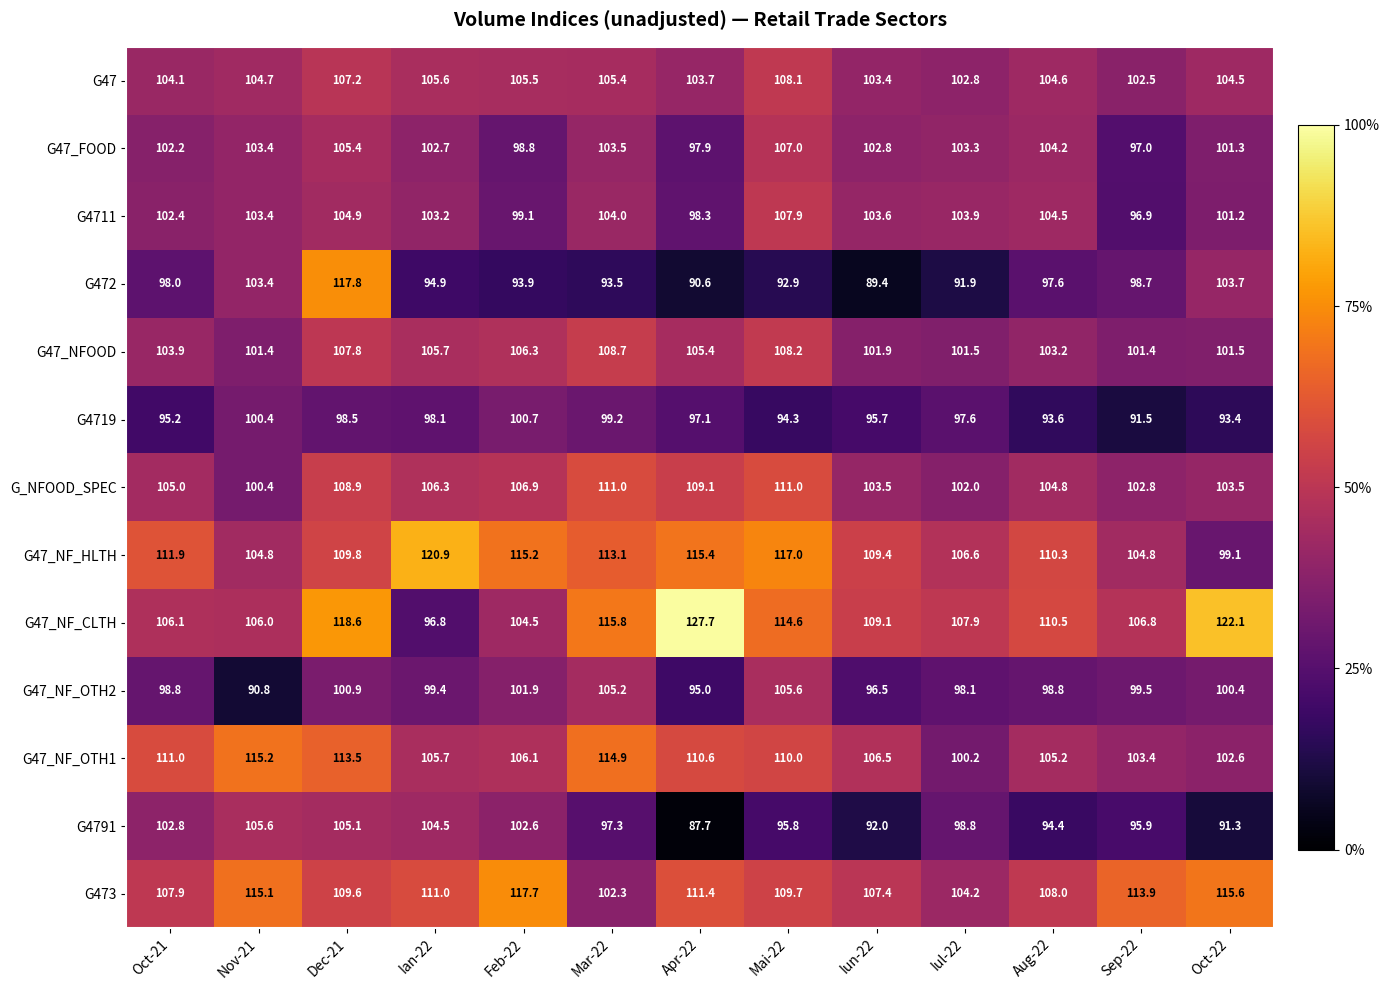

What is the smallest value displayed?

87.7